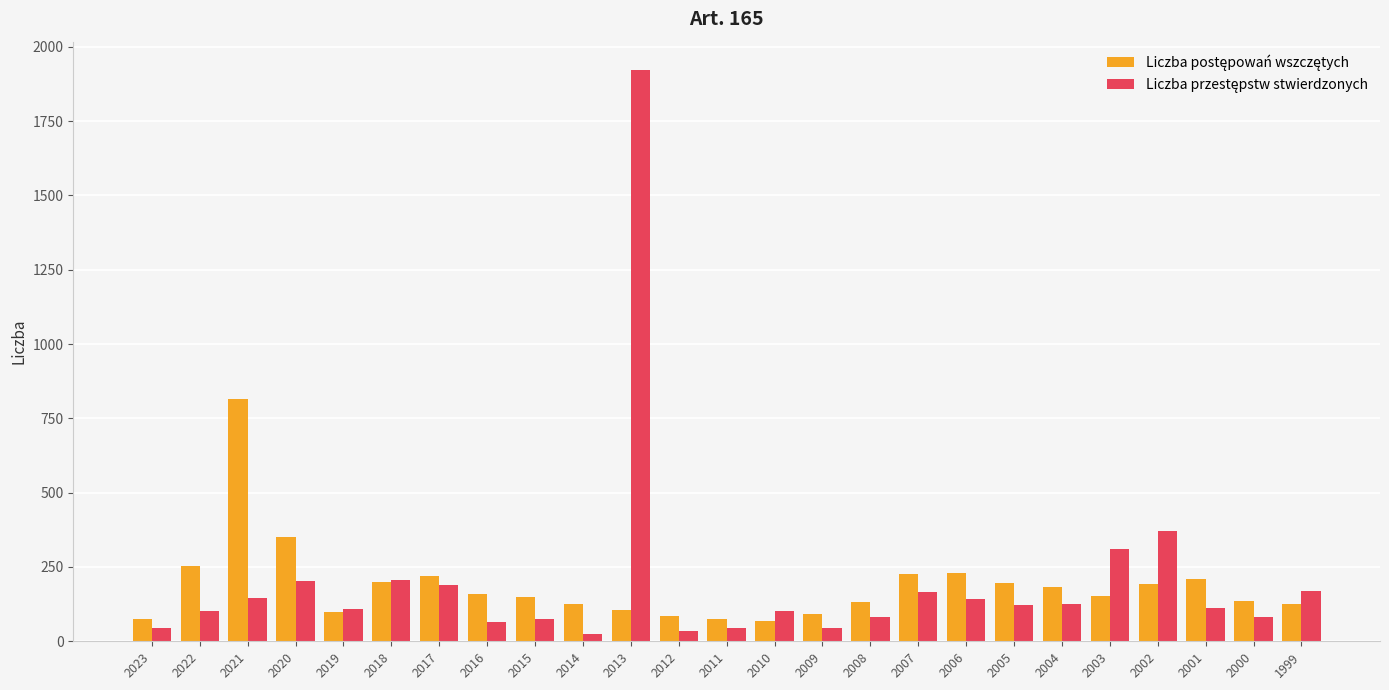

What is the spread (max minus min) of values at 2001?

97